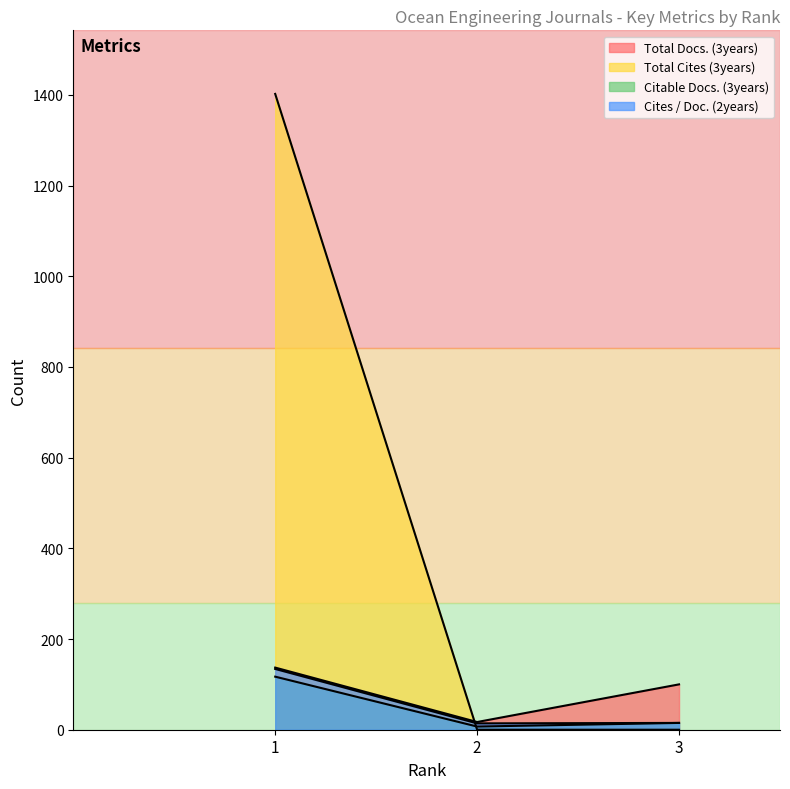

At which label does Total Docs. (3years) reach its peak?

1